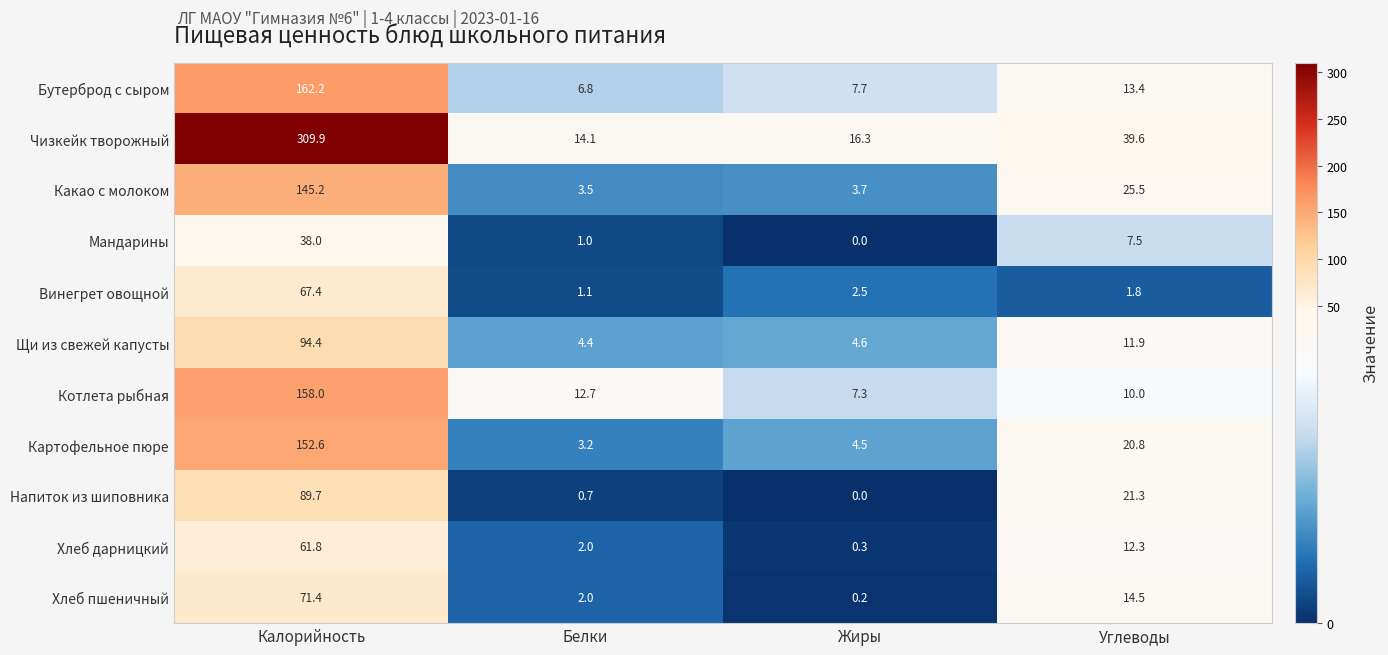

Is it true that Щи из свежей капусты equals 94.4 at Калорийность?

True